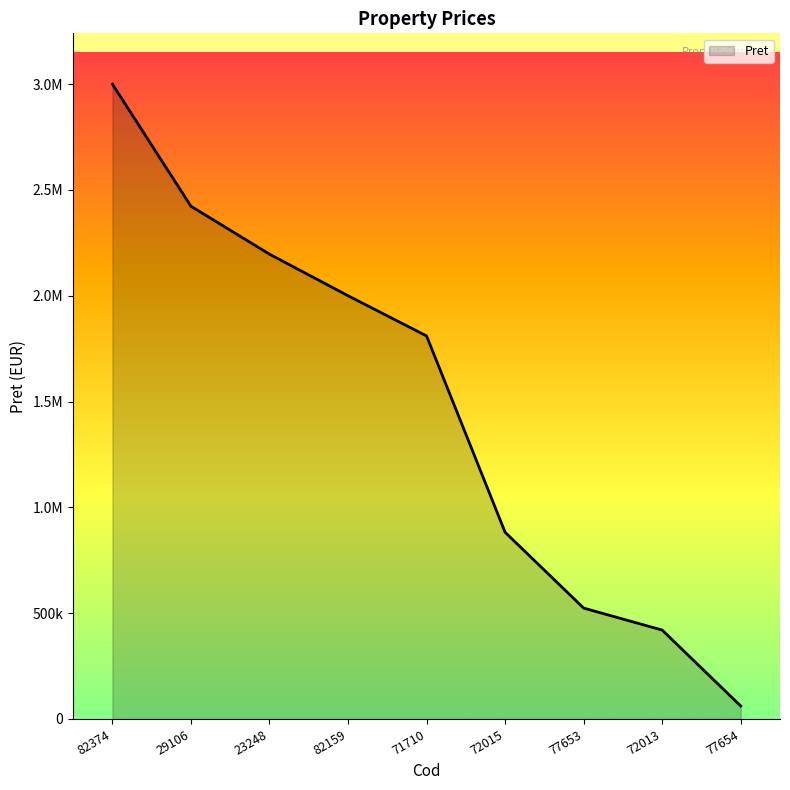

What is the average value?

1479629